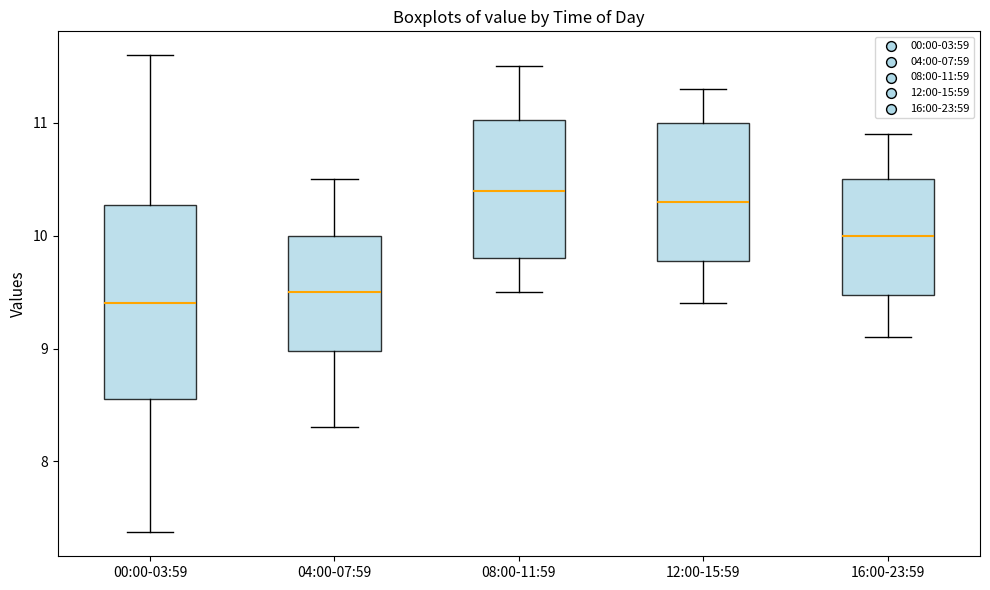

Comparing the boxes themselves (not the whiskers), which one is the tallest?

00:00-03:59